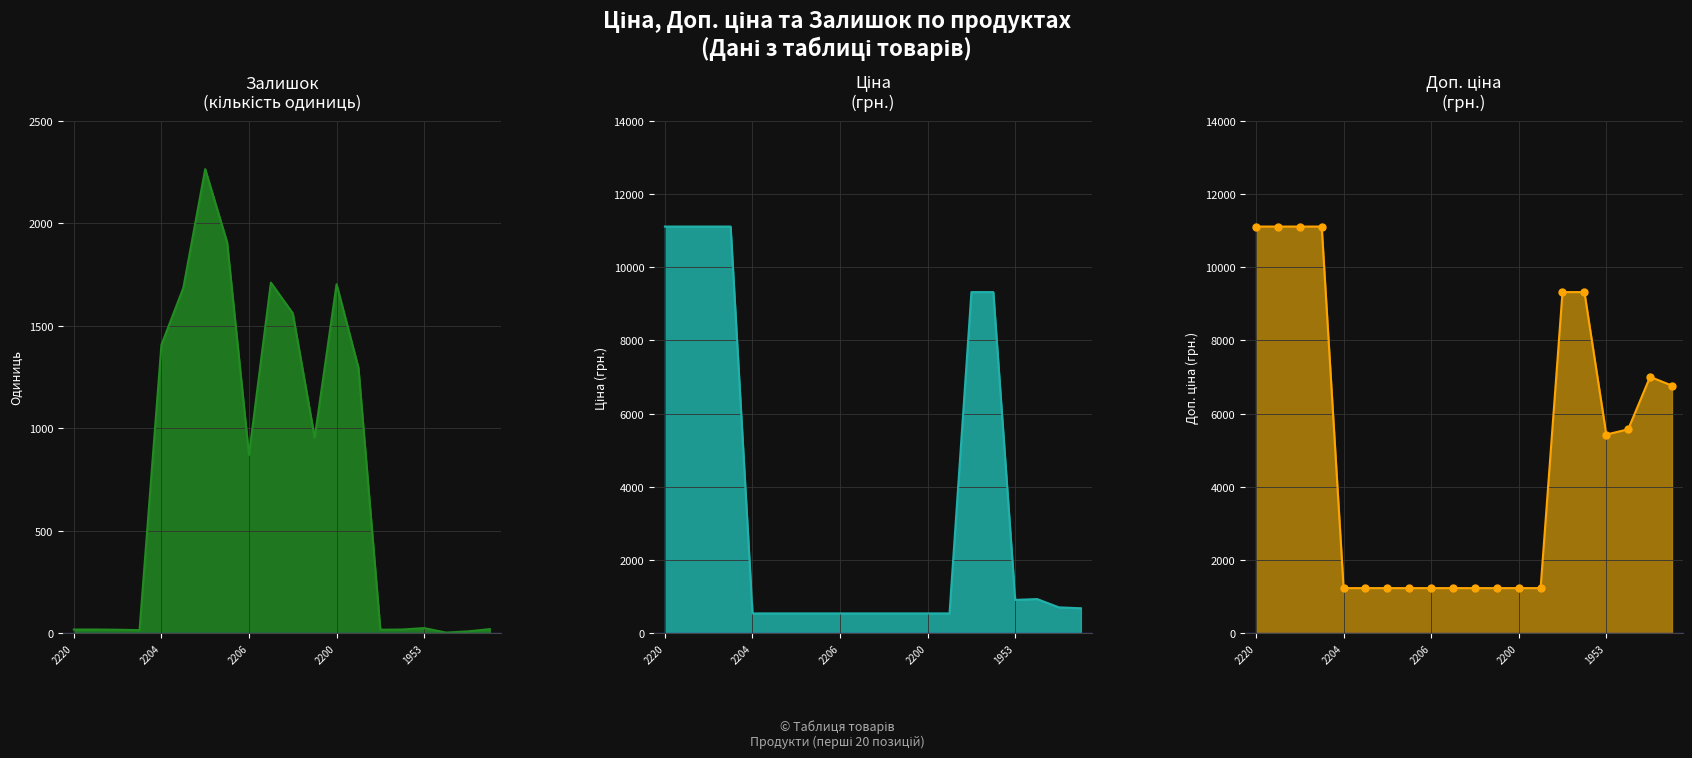

Which series has the largest range (max minus min)?

Ціна